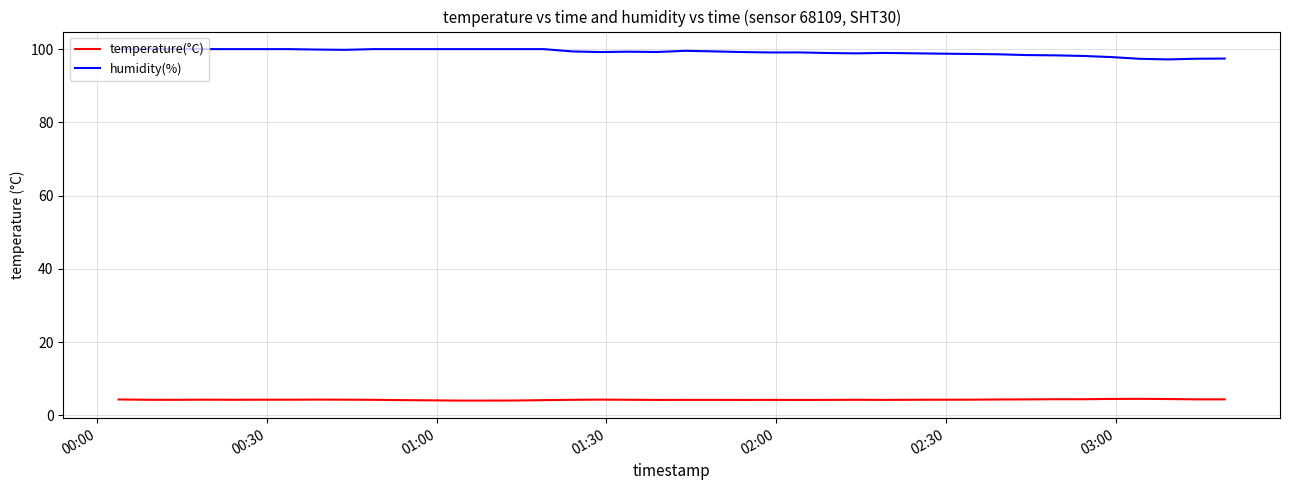

What is the minimum value shown in the chart?

4.0